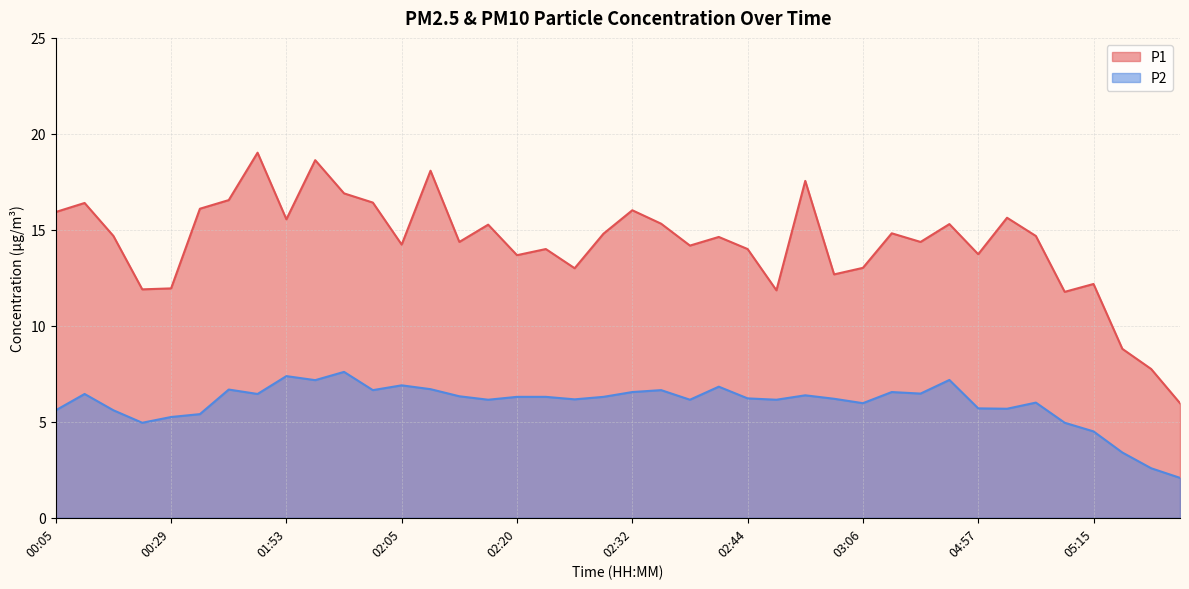

What are all the series names shown in the legend?

P1, P2